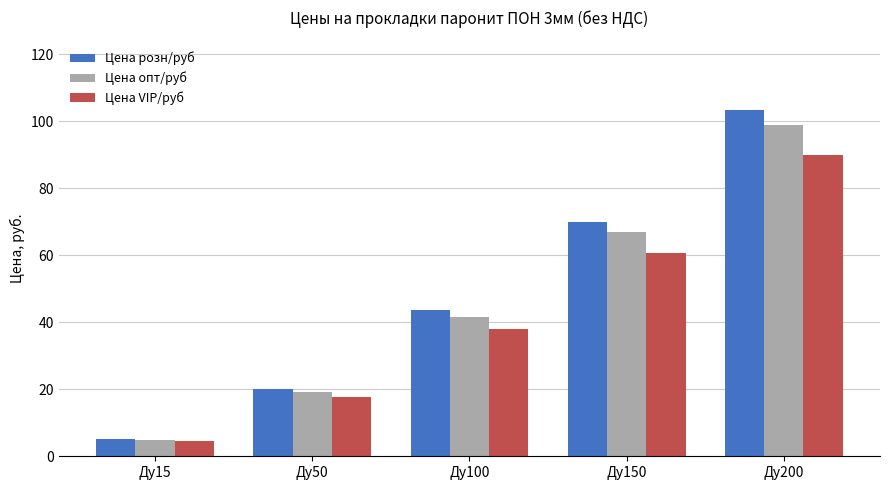

How many data points does each series have?

5